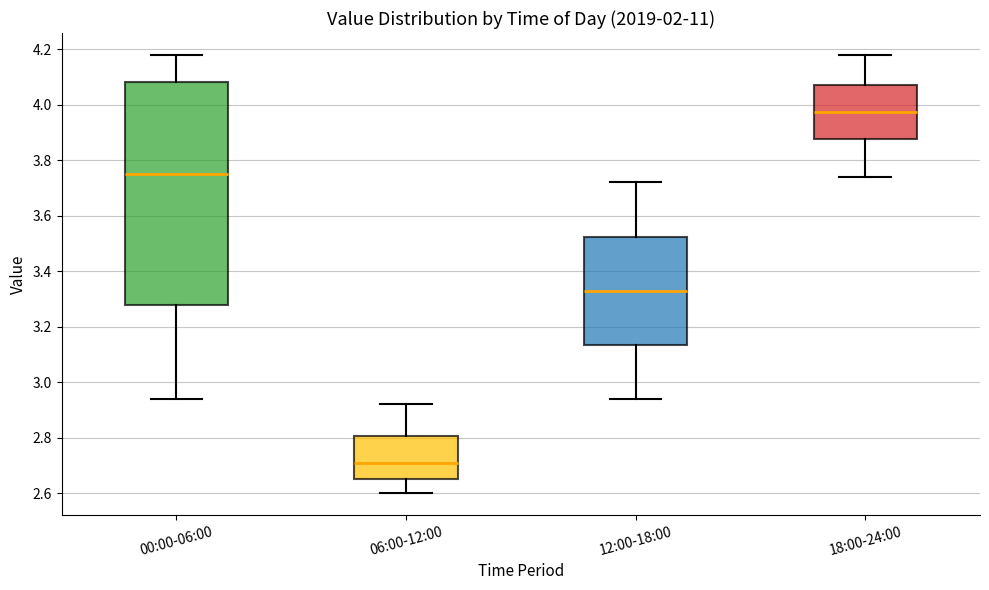

Where is the upper edge of the box for 00:00-06:00 on the y-axis? The values are not printed on the chart, so give them approximately, as read against the axis.

4.08